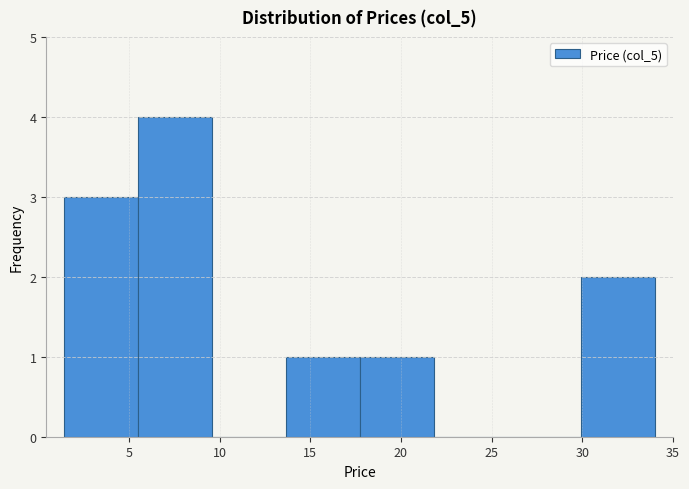

Reading left to right, list every bar in this chart as the range it spans on the x-axis followed by its height. Neither the bar edges nor the heights are printed on the chart, so give them approximately, as read against the axes.

1.5 to 5.5: 3
5.5 to 9.5: 4
9.5 to 13.5: 0
13.5 to 17.5: 1
17.5 to 22.0: 1
22.0 to 26.0: 0
26.0 to 30.0: 0
30.0 to 34.0: 2